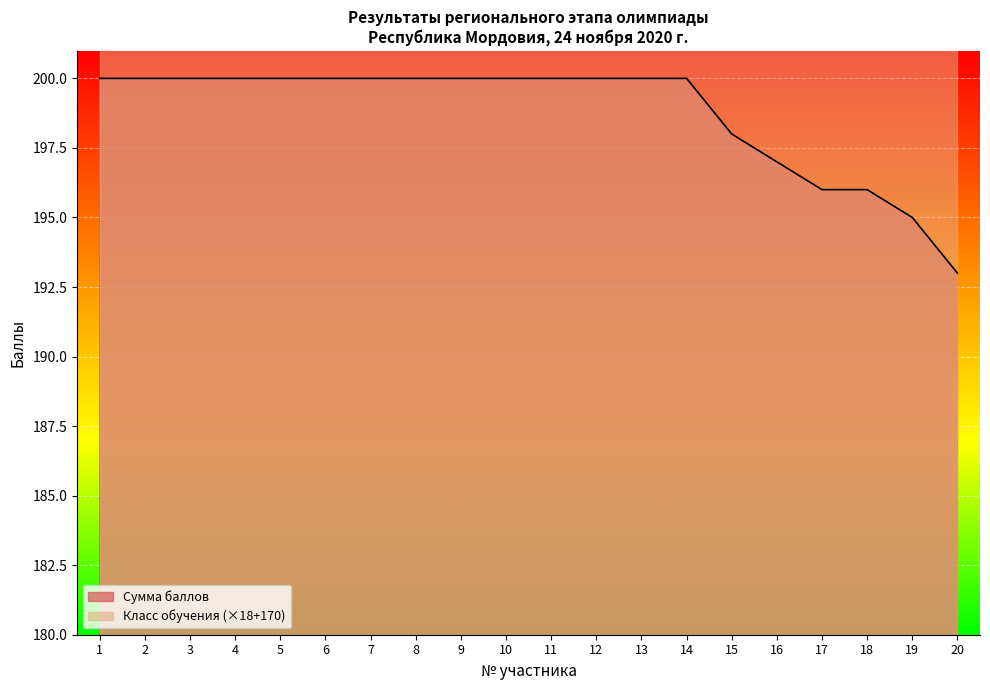

What is the smallest value displayed?

193